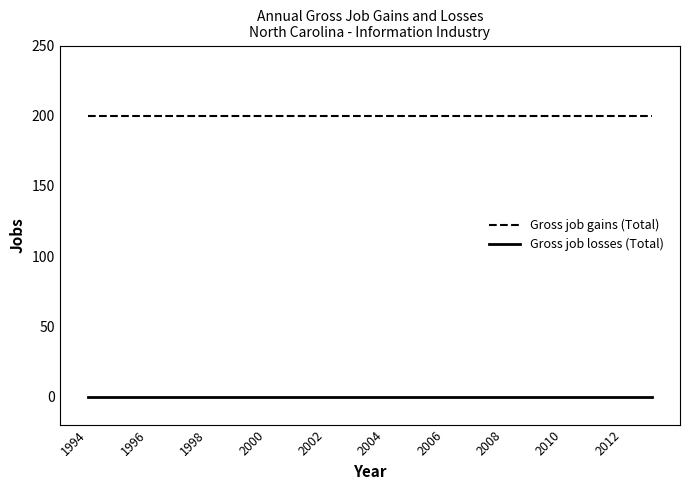

What are all the series names shown in the legend?

Gross job gains (Total), Gross job losses (Total)